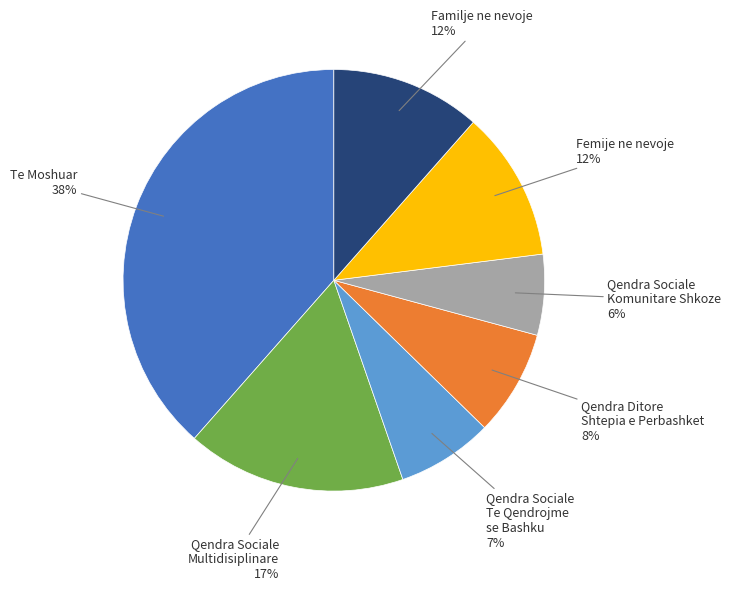

How many slices are in this pie chart?

7